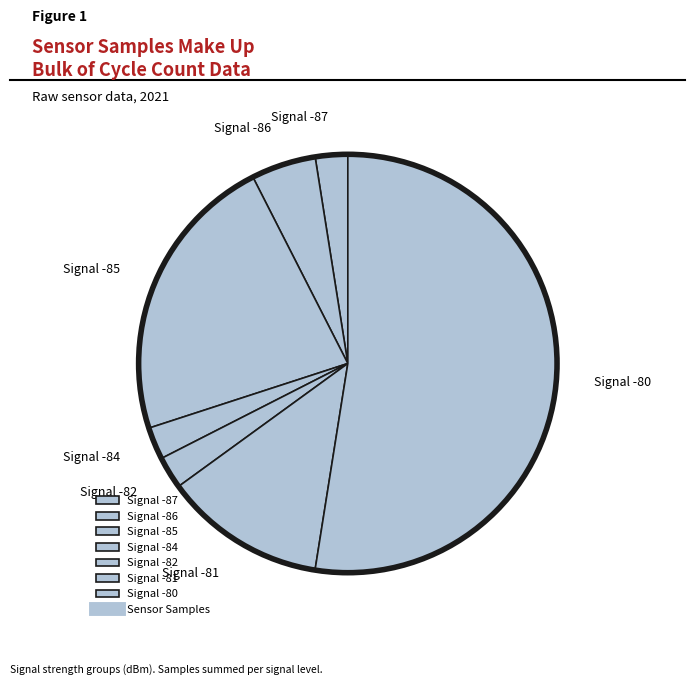

True or false: Signal -84 accounts for 2% of the total.

True